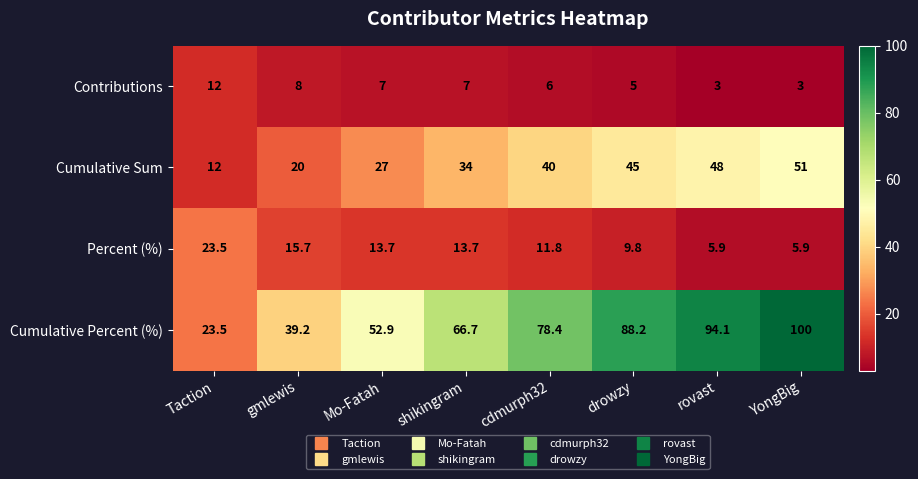

What is the difference between the highest and lowest values at rovast?

91.1